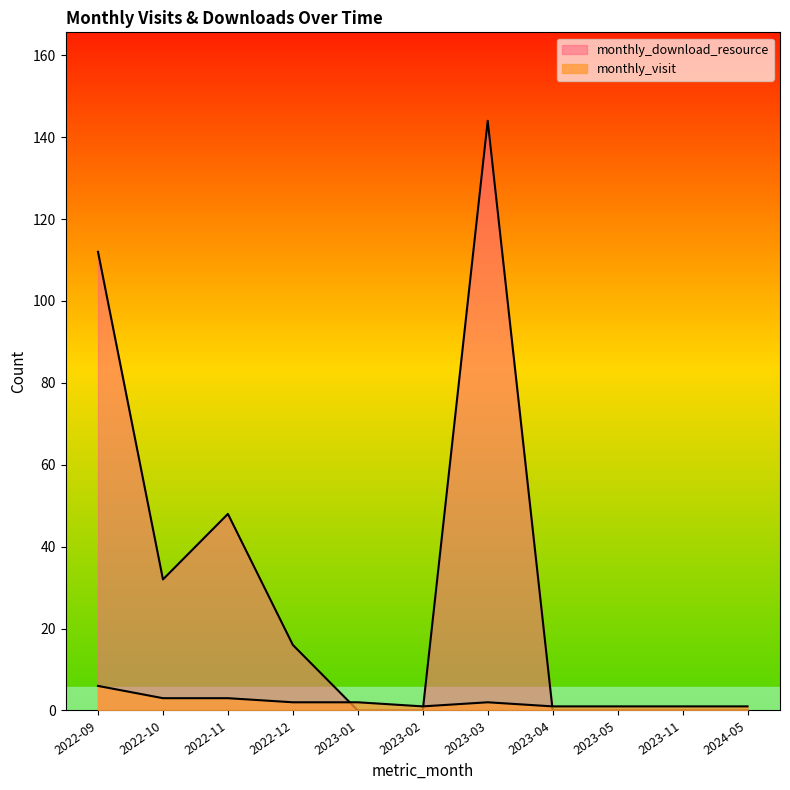

What position from the left is 2023-02?

6